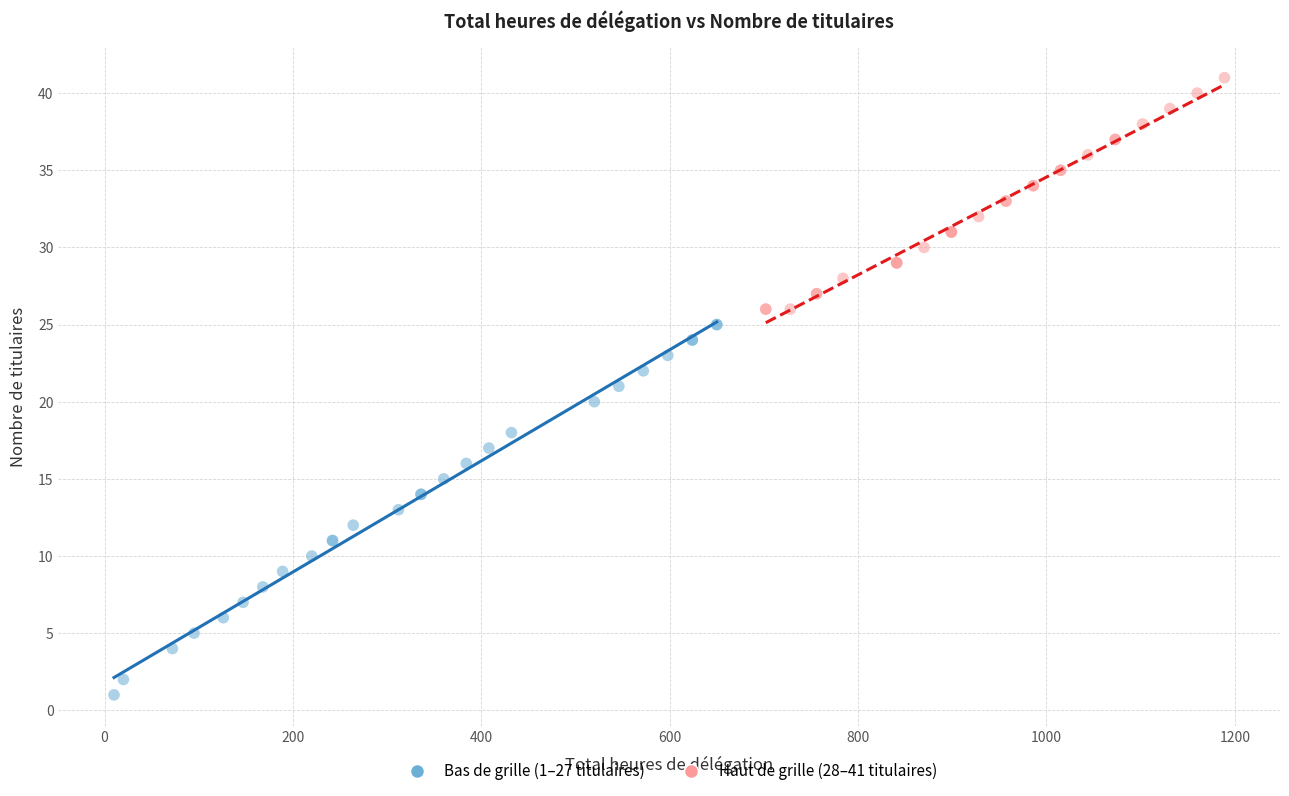

Which series contains the lowest Y value?

Bas de grille (1–27 titulaires)